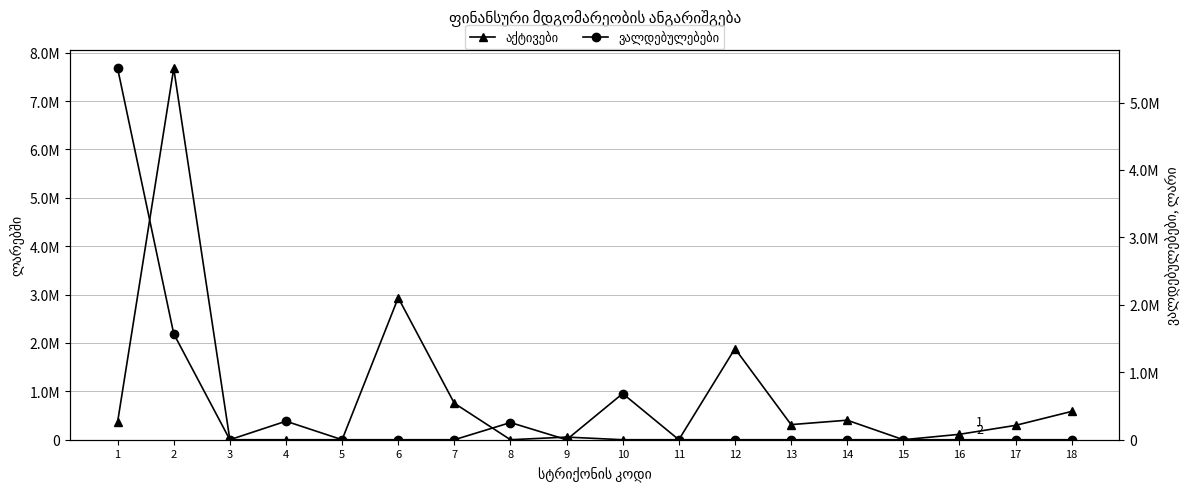

The ვალდებულებები series shows 3830960.0 at 17. True or false?

False